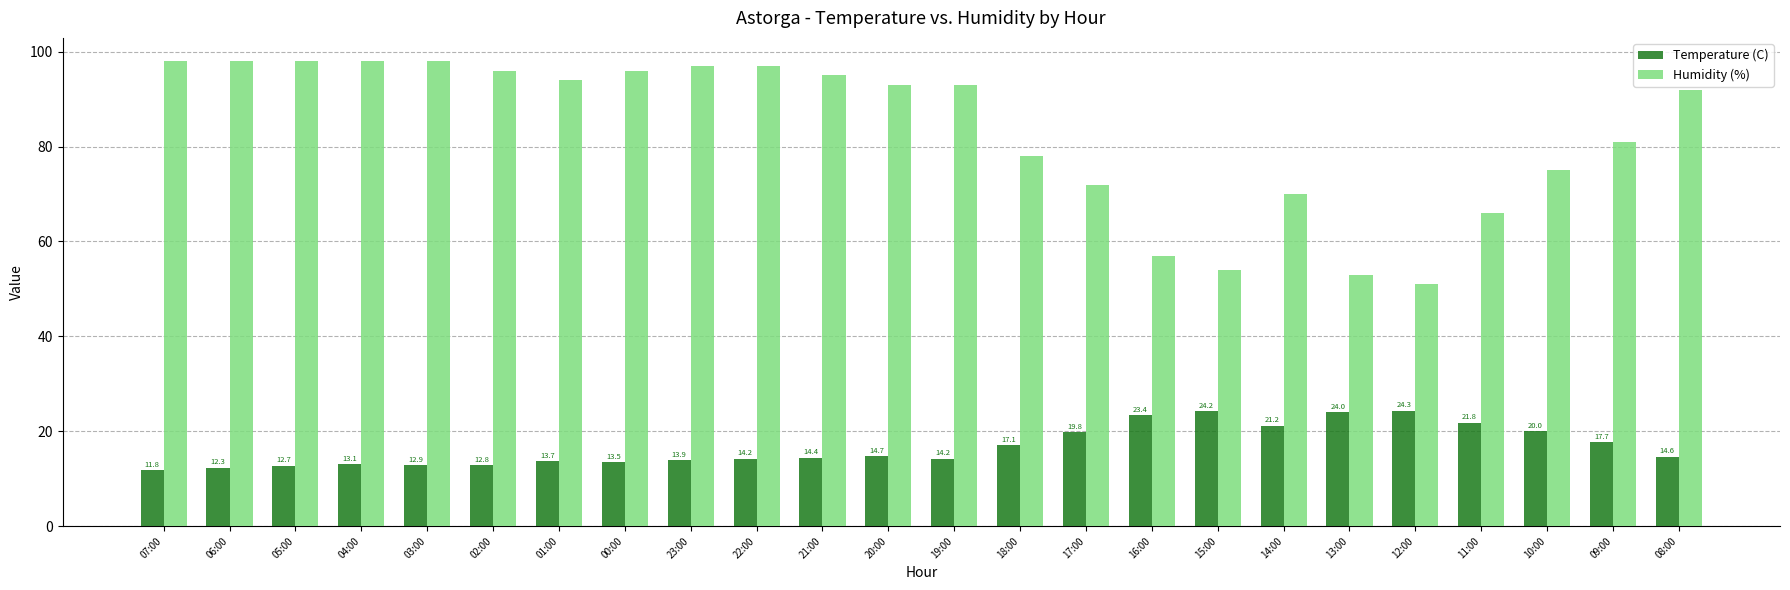

What is the highest value of the Humidity (%) series?

98.0